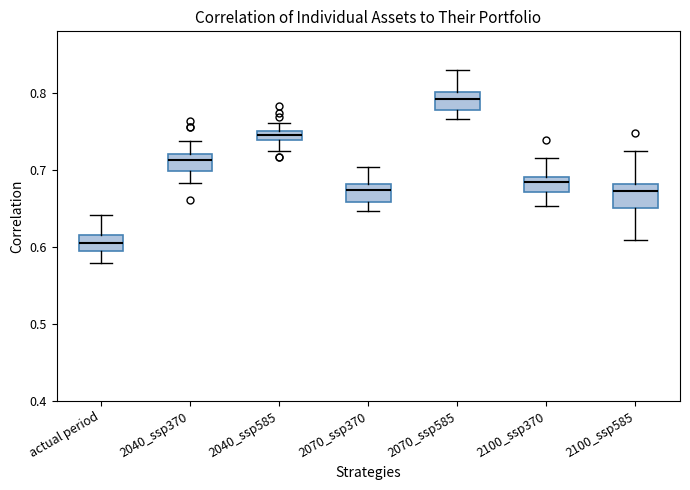

Where is the upper edge of the box for 2040_ssp585 on the y-axis? The values are not printed on the chart, so give them approximately, as read against the axis.

0.75